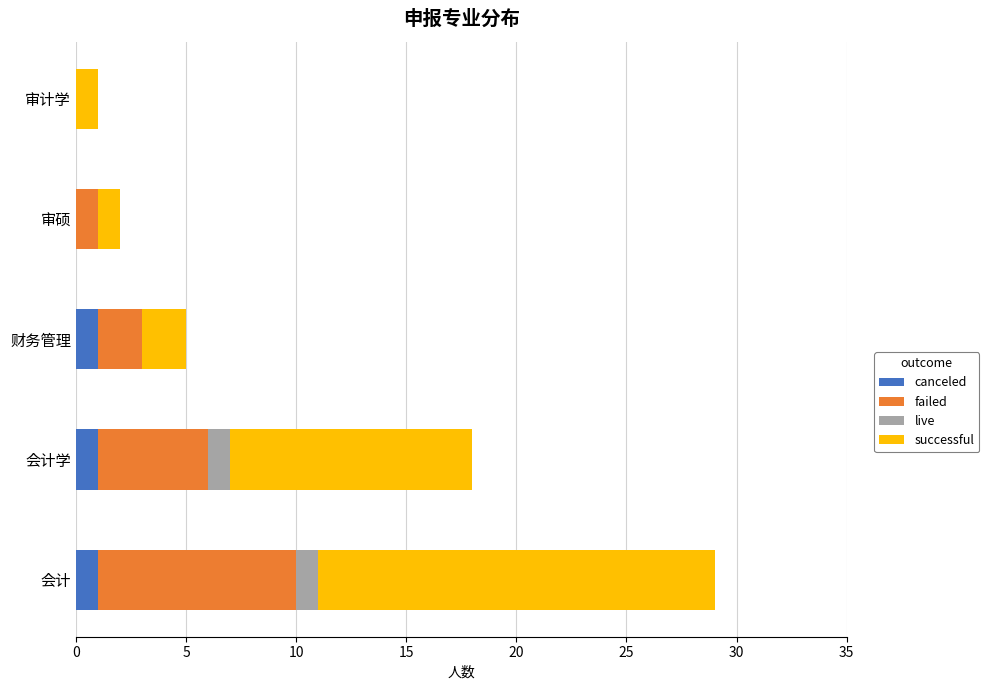

The value of canceled at 会计学 is 1. True or false?

True